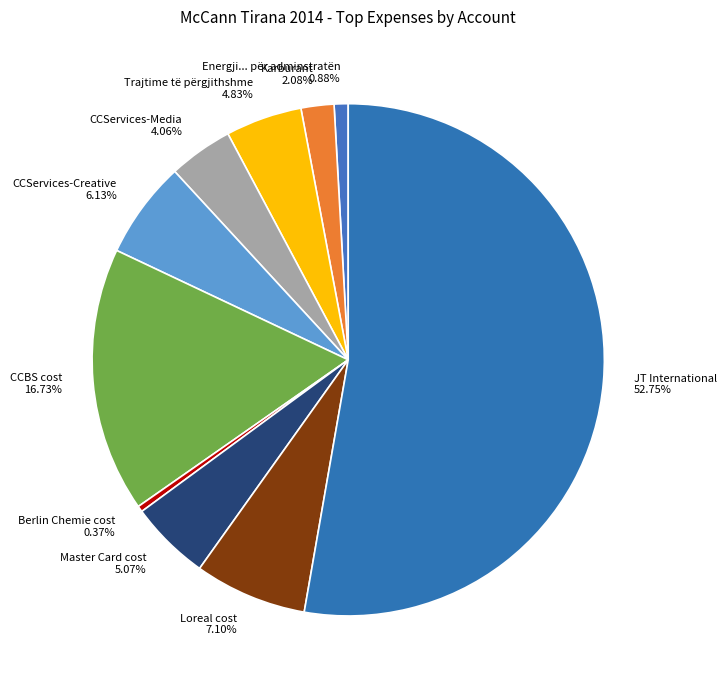

Which category has the biggest portion of the pie?

JT International